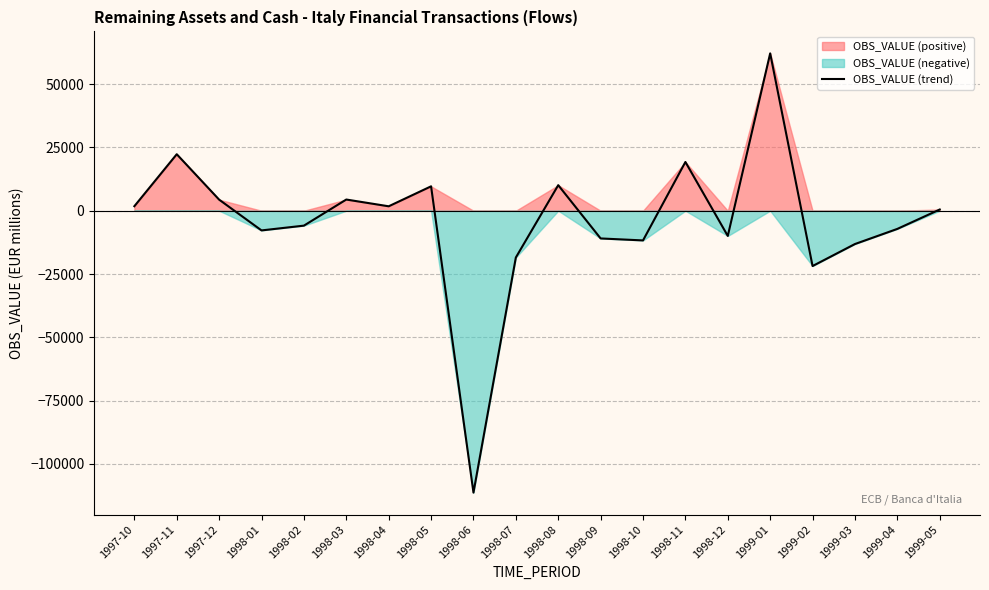

What is the maximum value shown in the chart?

62147